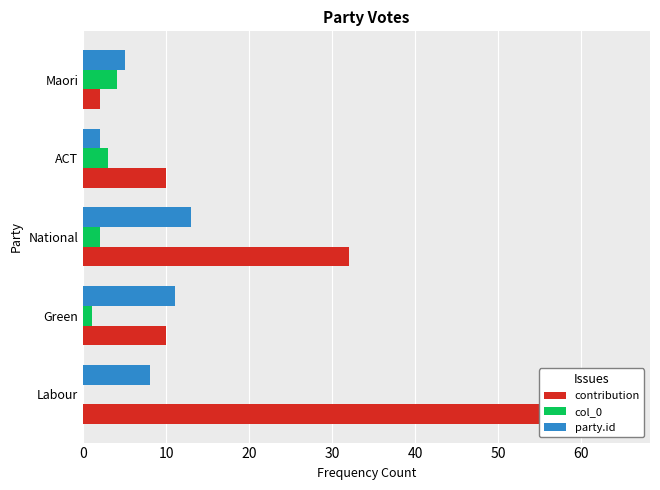

Reading left to right, extract all data points from this chart.

contribution: 65	10	32	10	2
col_0: 0	1	2	3	4
party.id: 8	11	13	2	5